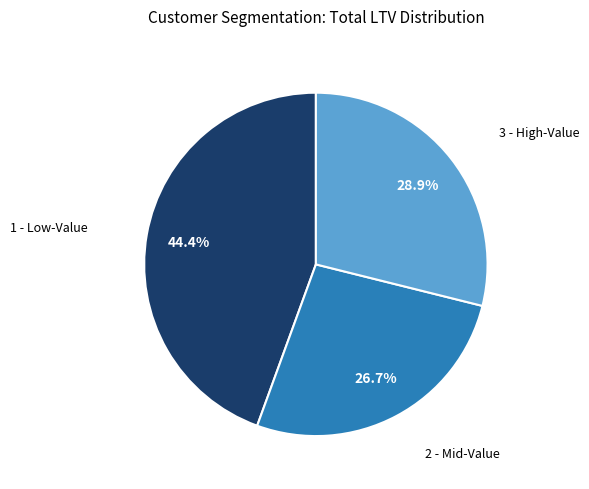

Does any single category account for the majority?

No